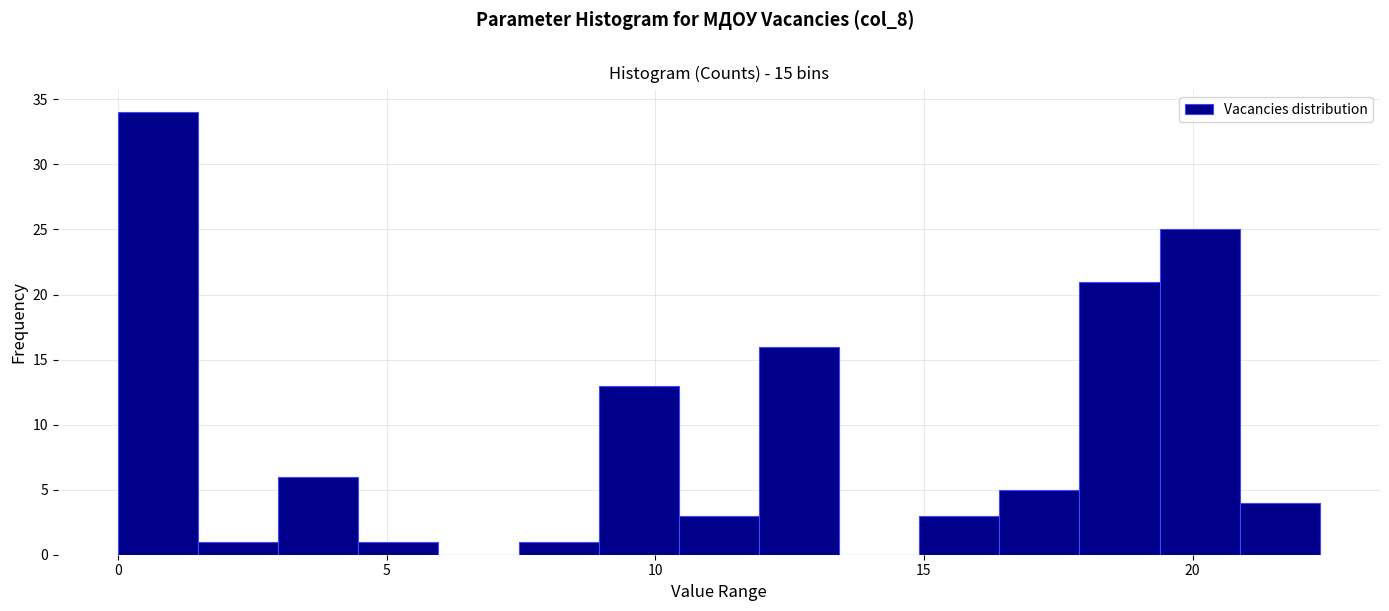

Around what value on the x-axis is the tallest bar? Give the approximate position of its centre, as read against the axis.

0.5